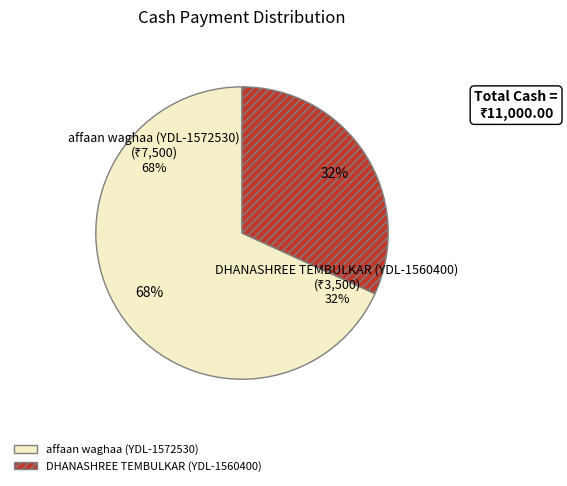

Which category has the smallest portion of the pie?

DHANASHREE TEMBULKAR (YDL-1560400)